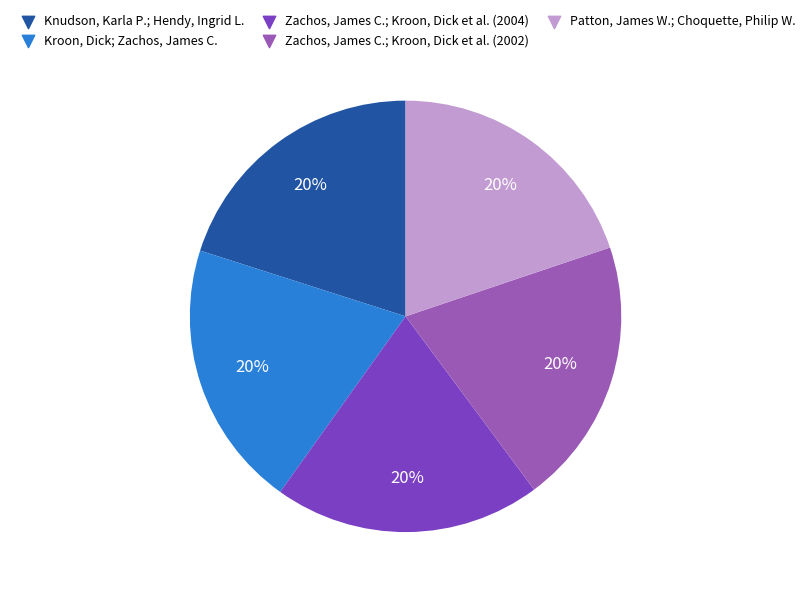

To the nearest percent, what is the average slice percentage?

20%